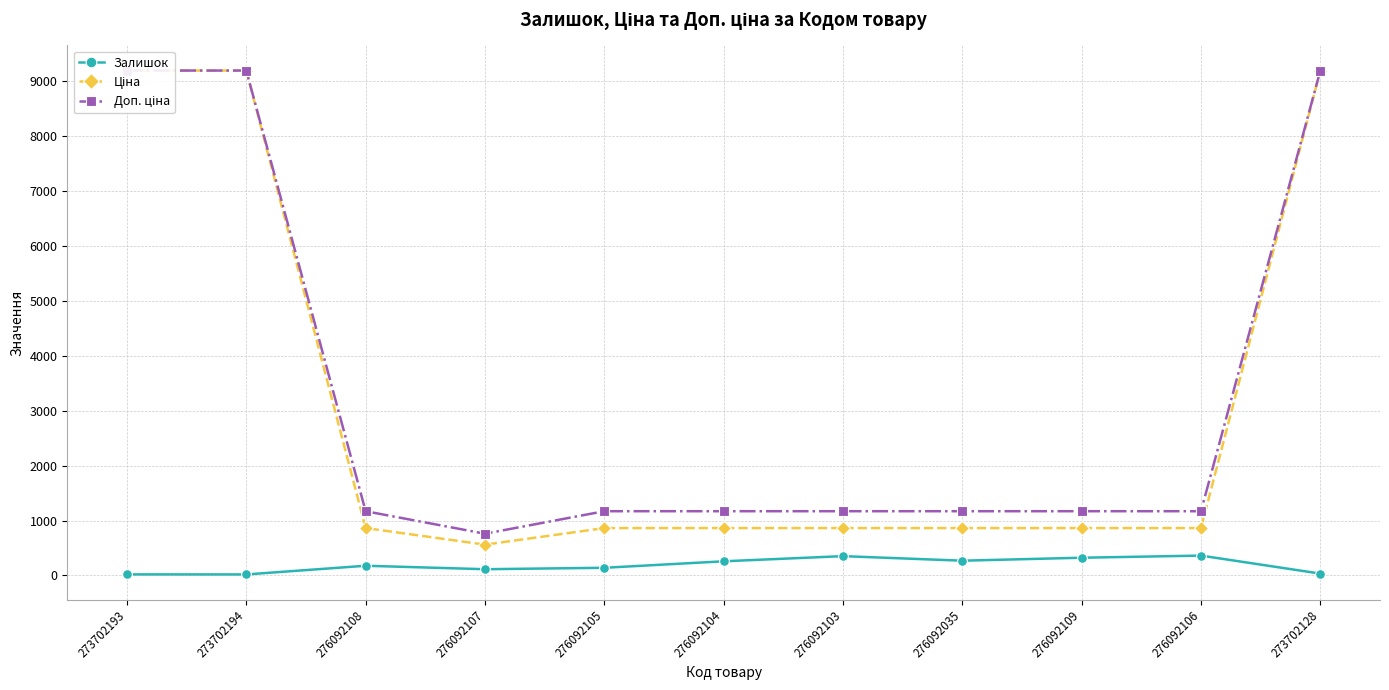

Is it true that Доп. ціна equals 325.1 at 276092107?

False